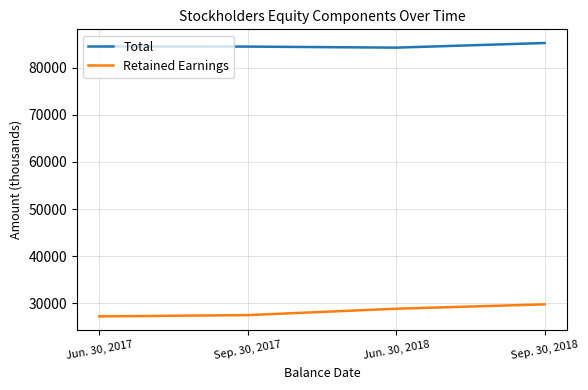

True or false: Total has a value of 42664 at Jun. 30, 2017.

False